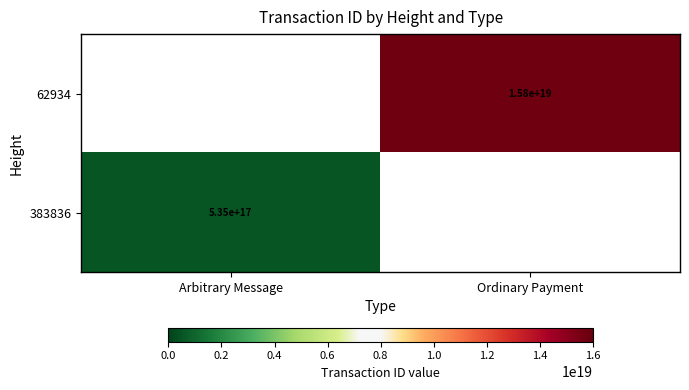

The 383836 series shows 535000000000000000 at Arbitrary Message. True or false?

True